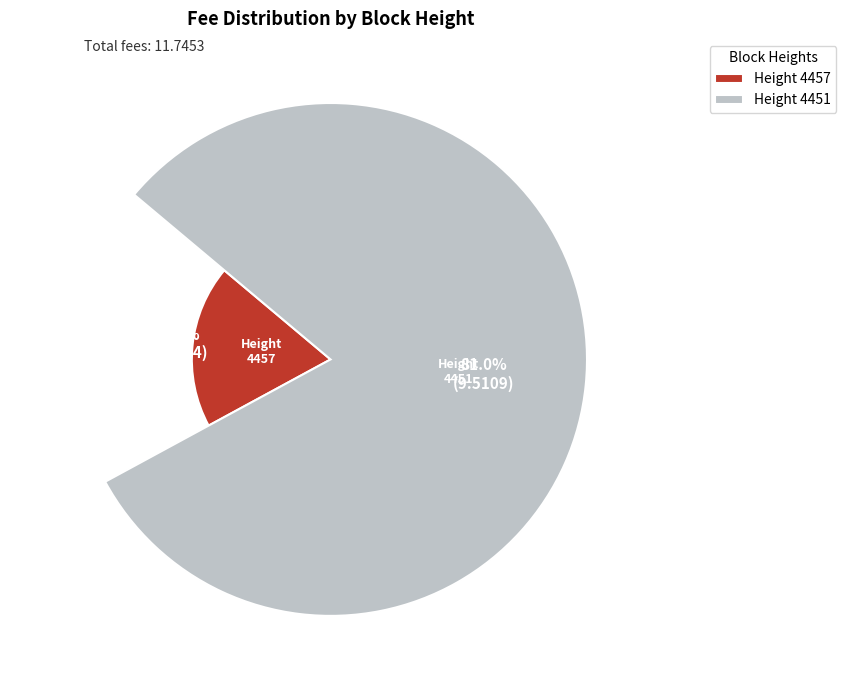

How many segments does this pie chart have?

2